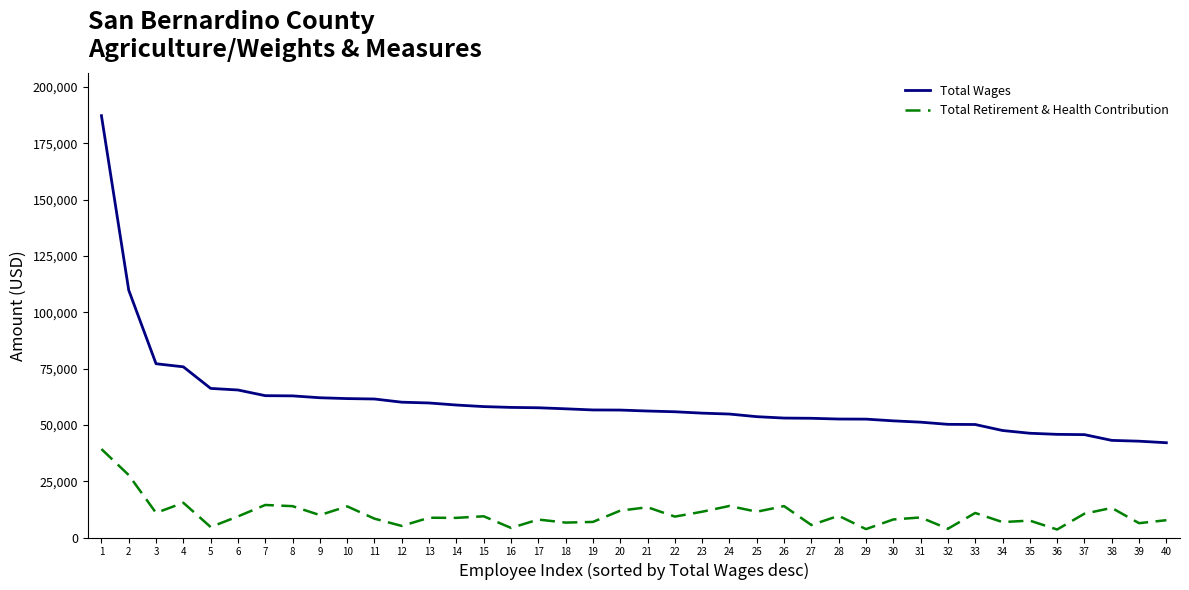

True or false: Total Wages and Total Retirement & Health Contribution cross at least once.

False